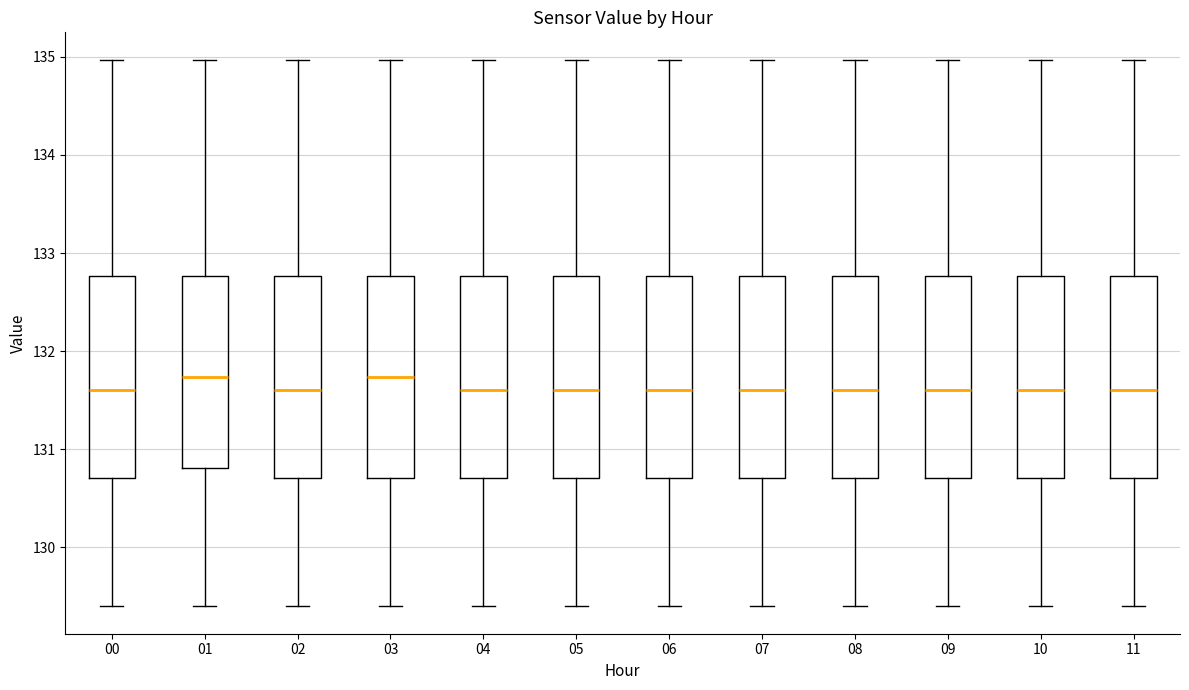

Reading left to right, read every box against the y-axis: the position of its median line, the range the box covers, and the ends of its whiskers. The values are not printed on the chart, so give them approximately, as read against the axis.

00: median 131.6, box 130.7 to 132.8, whiskers 129.4 to 135.0
01: median 131.7, box 130.8 to 132.8, whiskers 129.4 to 135.0
02: median 131.6, box 130.7 to 132.8, whiskers 129.4 to 135.0
03: median 131.7, box 130.7 to 132.8, whiskers 129.4 to 135.0
04: median 131.6, box 130.7 to 132.8, whiskers 129.4 to 135.0
05: median 131.6, box 130.7 to 132.8, whiskers 129.4 to 135.0
06: median 131.6, box 130.7 to 132.8, whiskers 129.4 to 135.0
07: median 131.6, box 130.7 to 132.8, whiskers 129.4 to 135.0
08: median 131.6, box 130.7 to 132.8, whiskers 129.4 to 135.0
09: median 131.6, box 130.7 to 132.8, whiskers 129.4 to 135.0
10: median 131.6, box 130.7 to 132.8, whiskers 129.4 to 135.0
11: median 131.6, box 130.7 to 132.8, whiskers 129.4 to 135.0